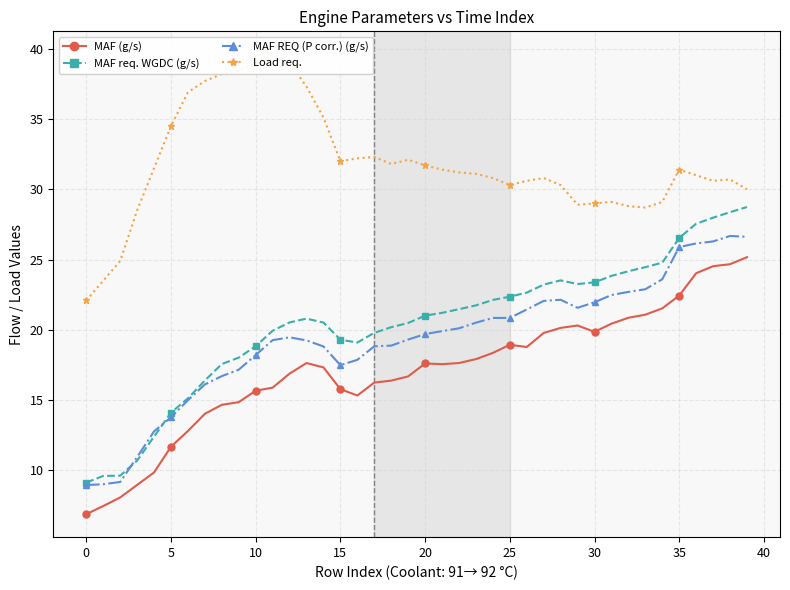

What is the label of the 39th point from the left?

38